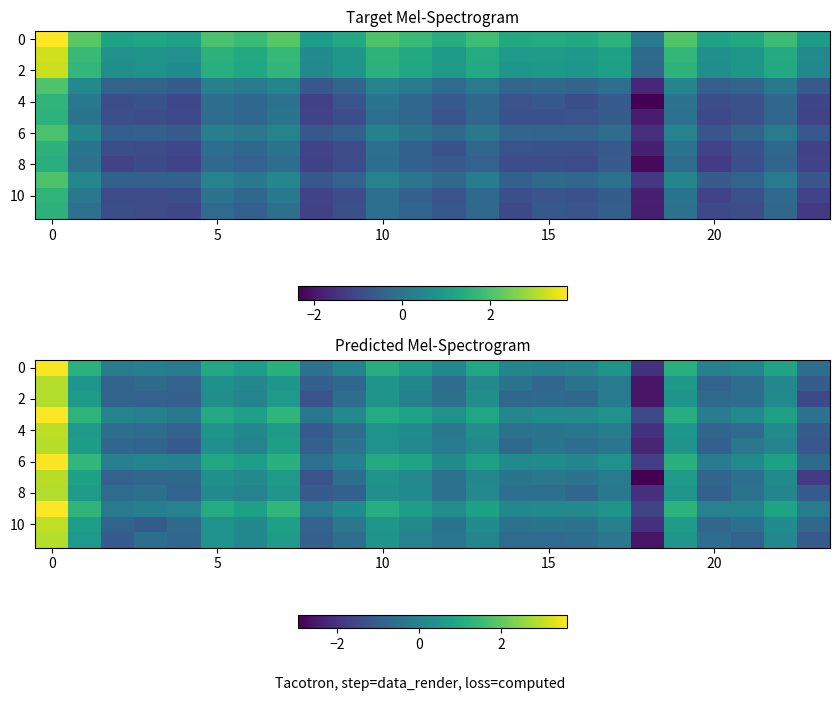

What is the total value across all series at 10?

-6.3